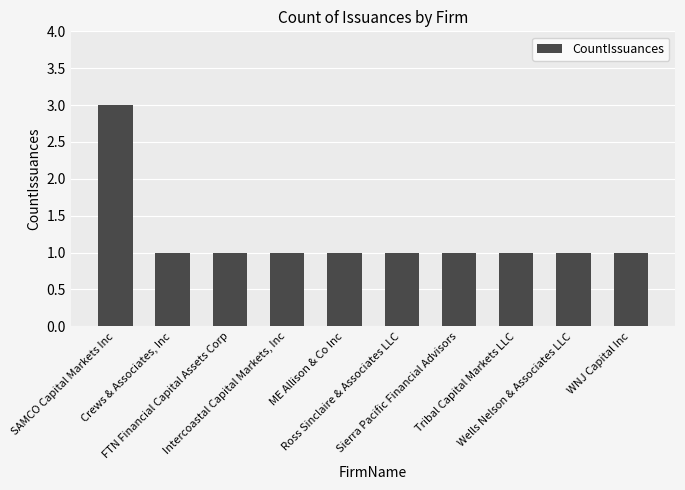

Count the number of categories in the chart.

10